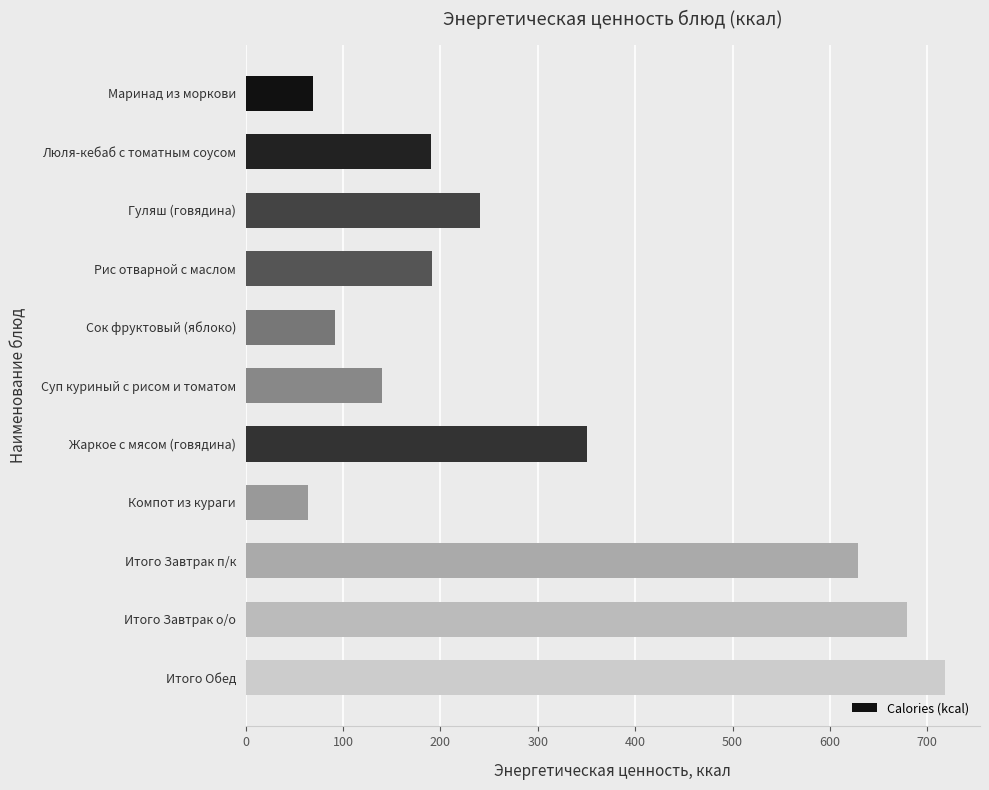

The value at Компот из кураги is 64.2. True or false?

True